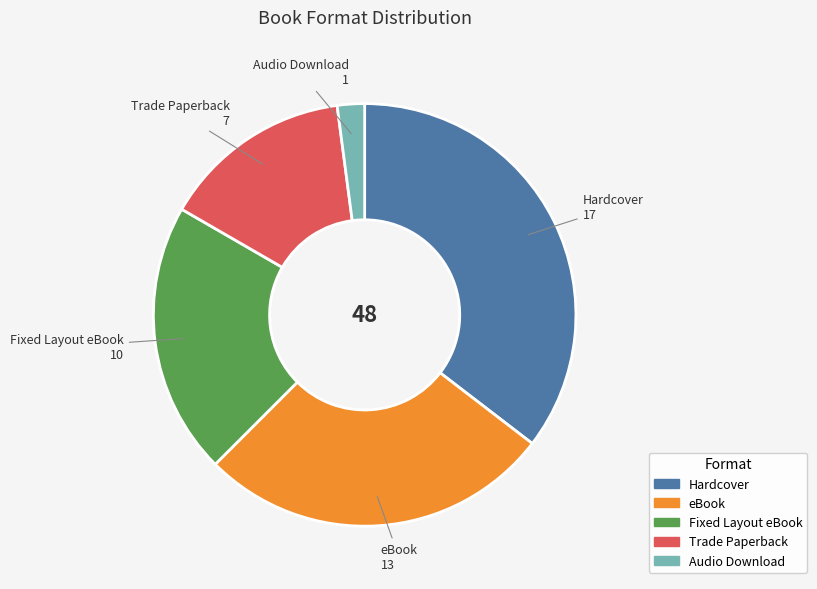

Between Trade Paperback and Hardcover, which is larger?

Hardcover